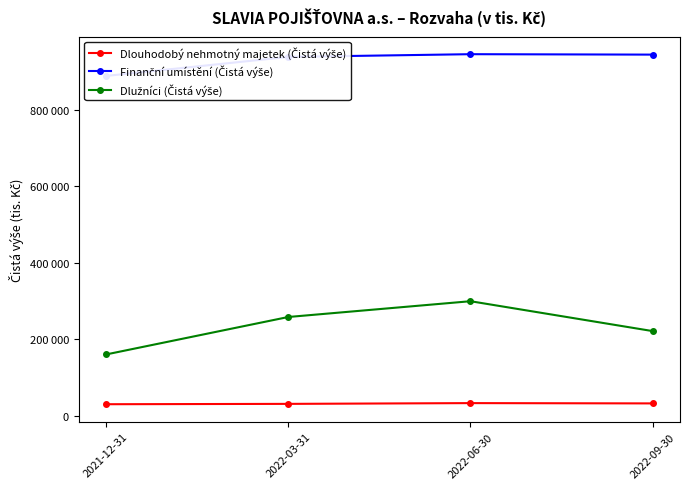

At which category is the sum across all series the highest?

2022-06-30